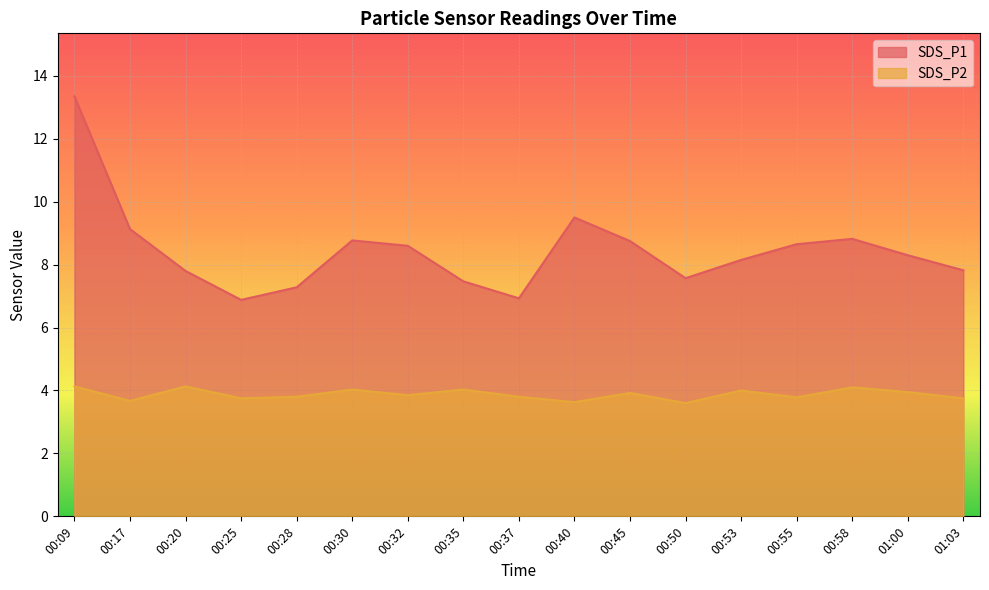

True or false: SDS_P1 has a value of 8.8 at 00:45.

True